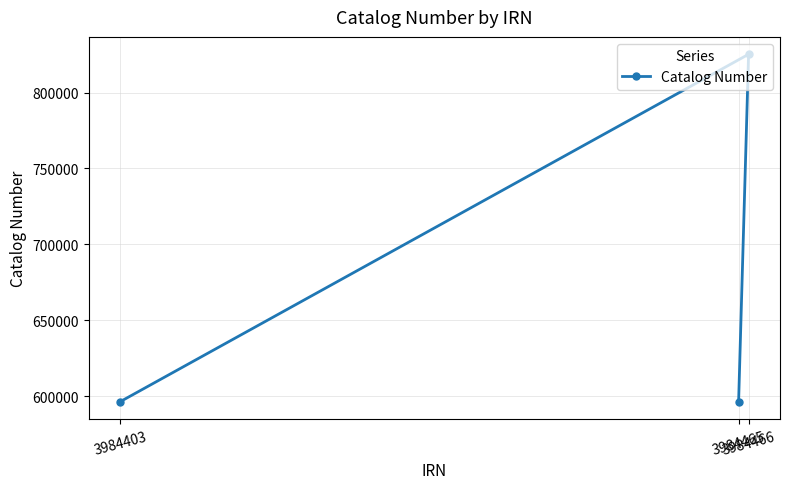

Count the number of data series in this chart.

1